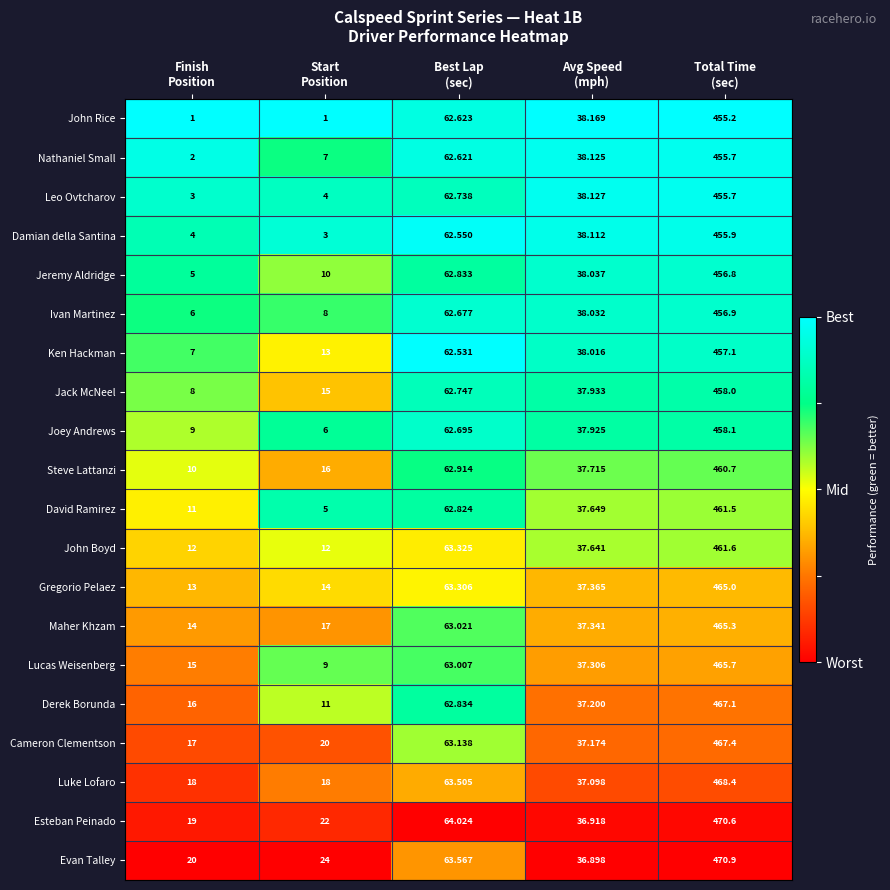

Which series has the widest spread of values?

Lucas Weisenberg